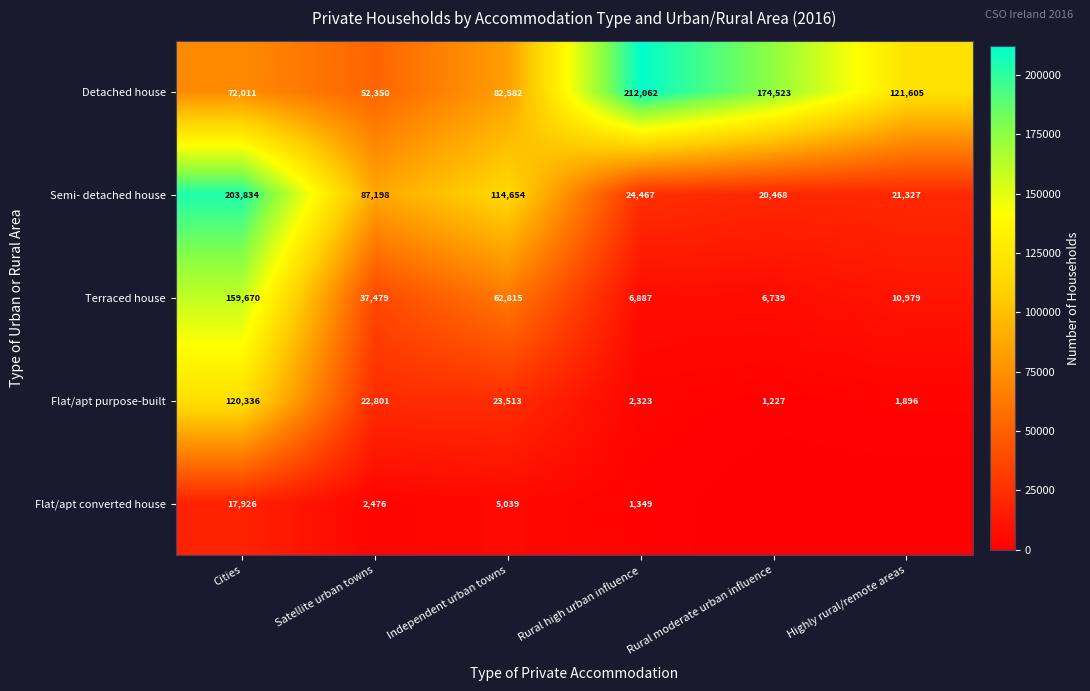

What is the difference between the Detached house values at Independent urban towns and Satellite urban towns?

30232